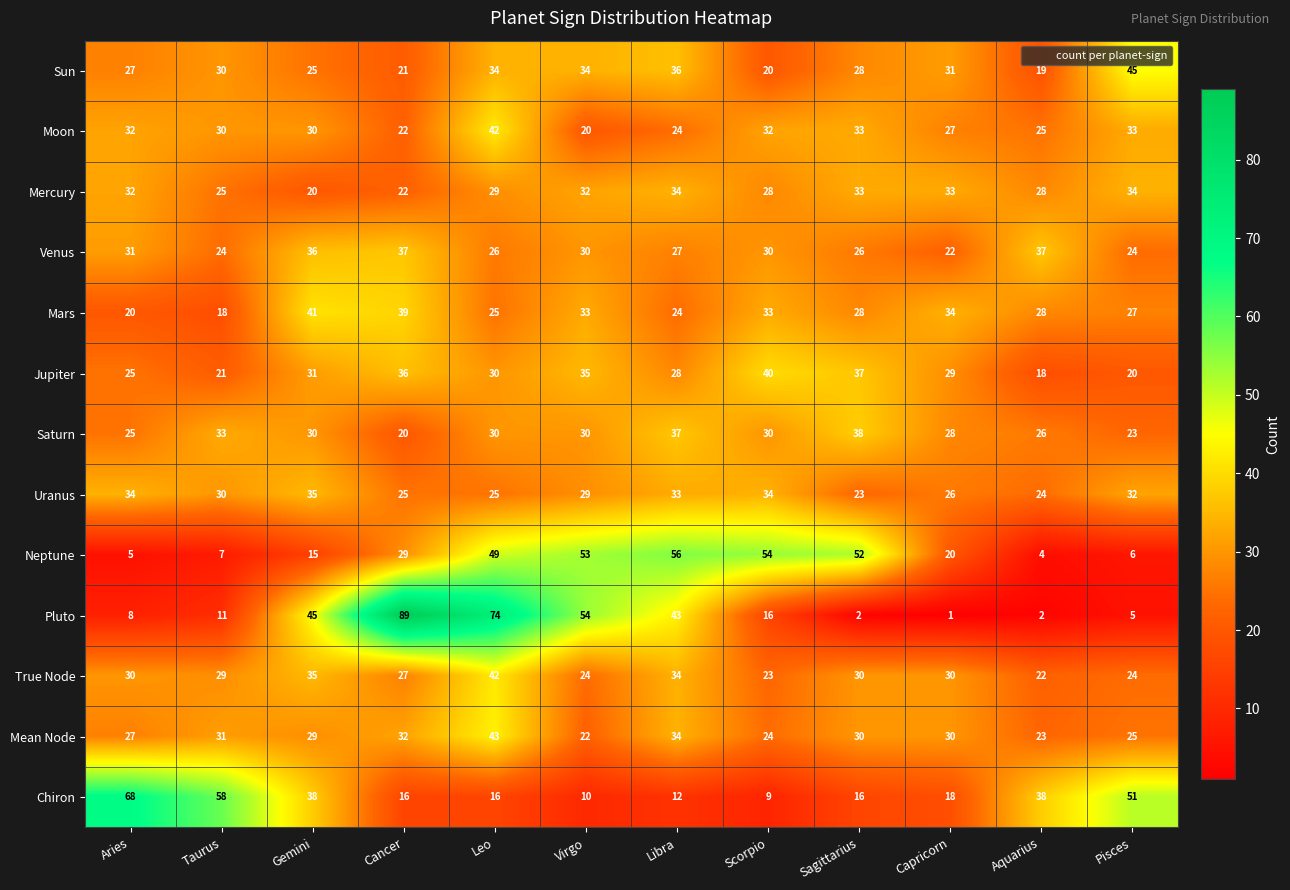

The Neptune series shows 2 at Aquarius. True or false?

False